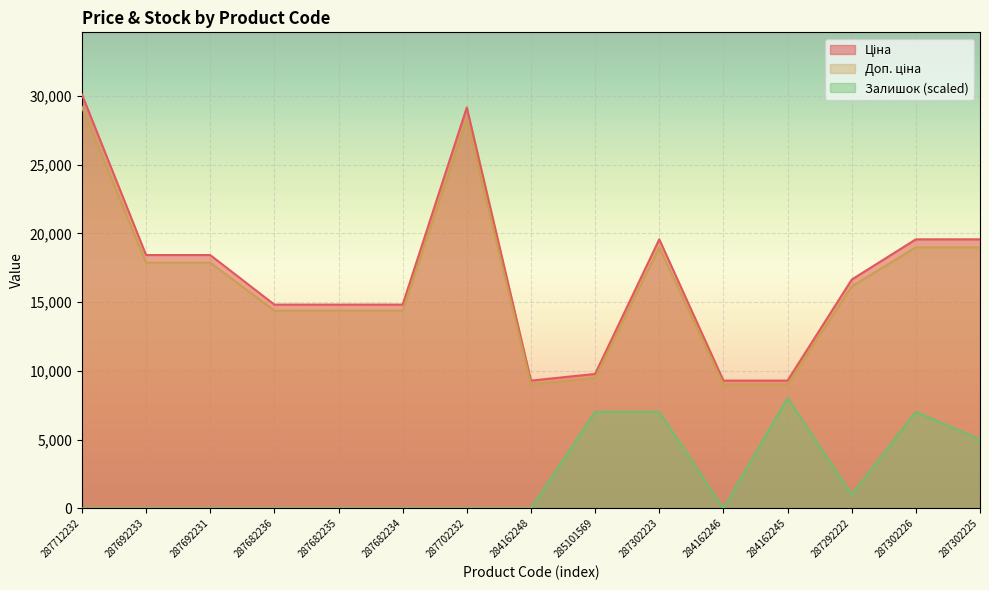

Rank the series at 284162245 from highest to lowest value.

Ціна, Доп. ціна, Залишок